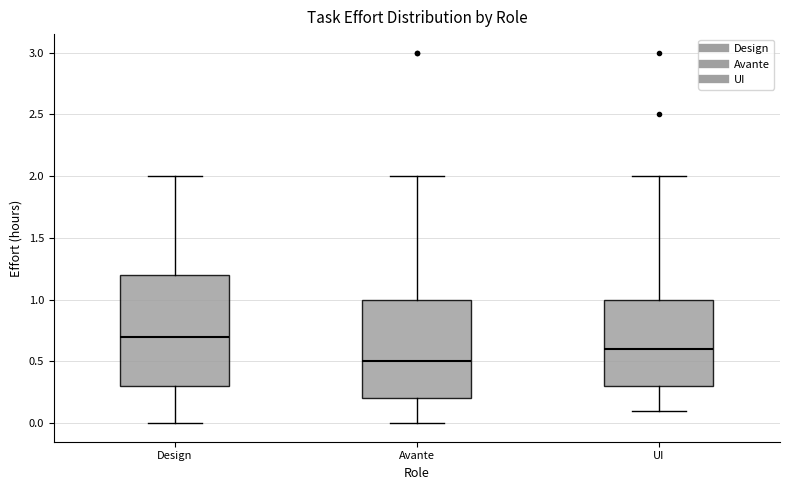

Comparing the boxes themselves (not the whiskers), which one is the tallest?

Design